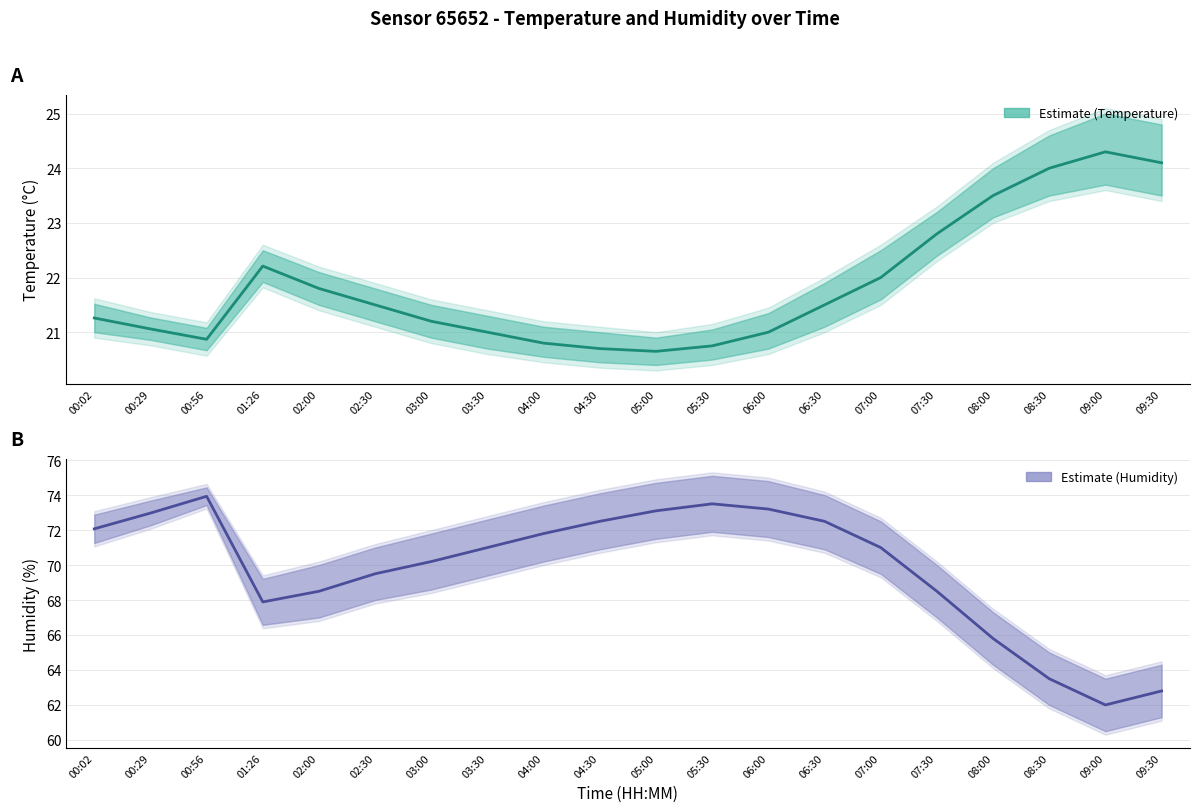

Is the value of temperature at 04:00 greater than the value of humidity at 07:00?

No